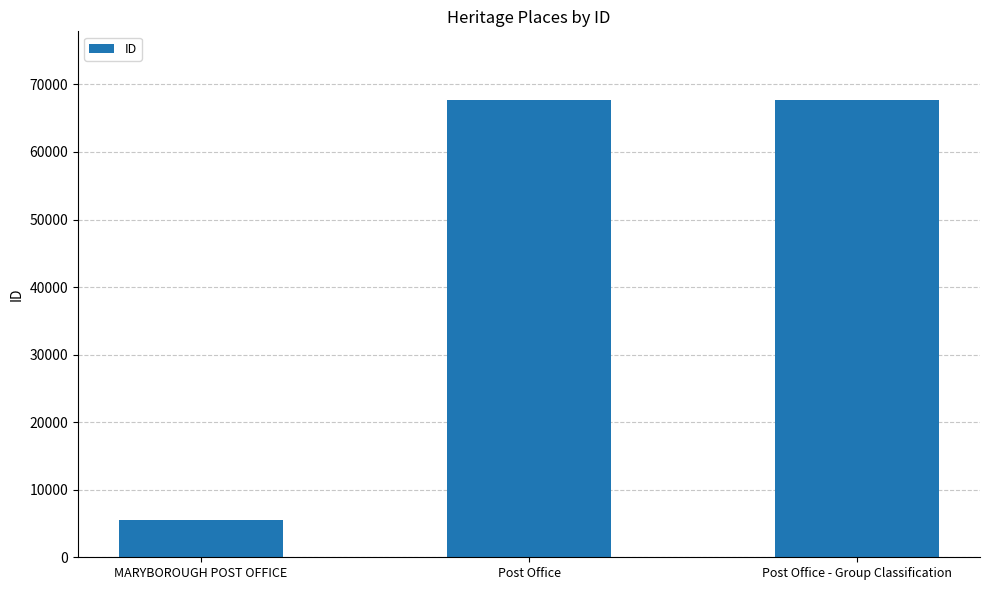

What value does the data have at Post Office, to the nearest 100?

67700